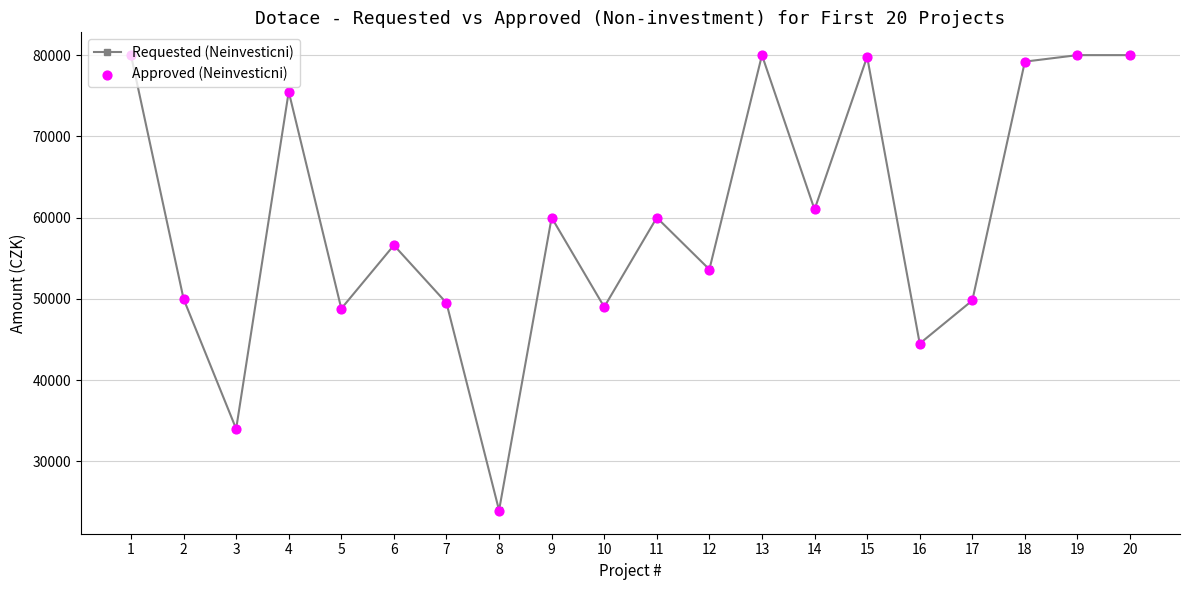

What is the total value across all series at 8?

47874